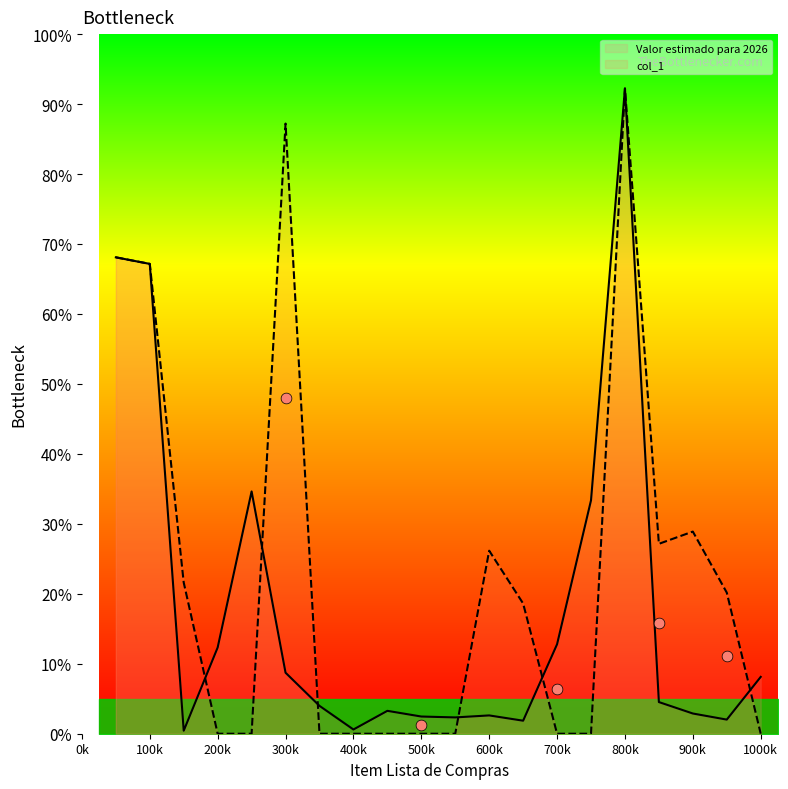

Is the value of Valor estimado para 2026 at 12 greater than the value of col_1 at 17?

No